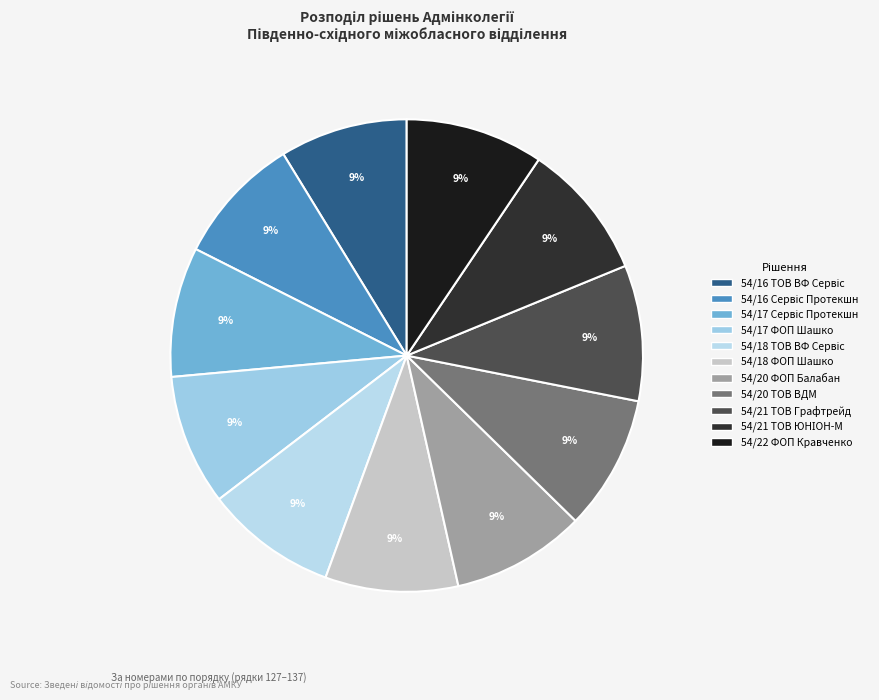

Count the number of slices in the pie.

11